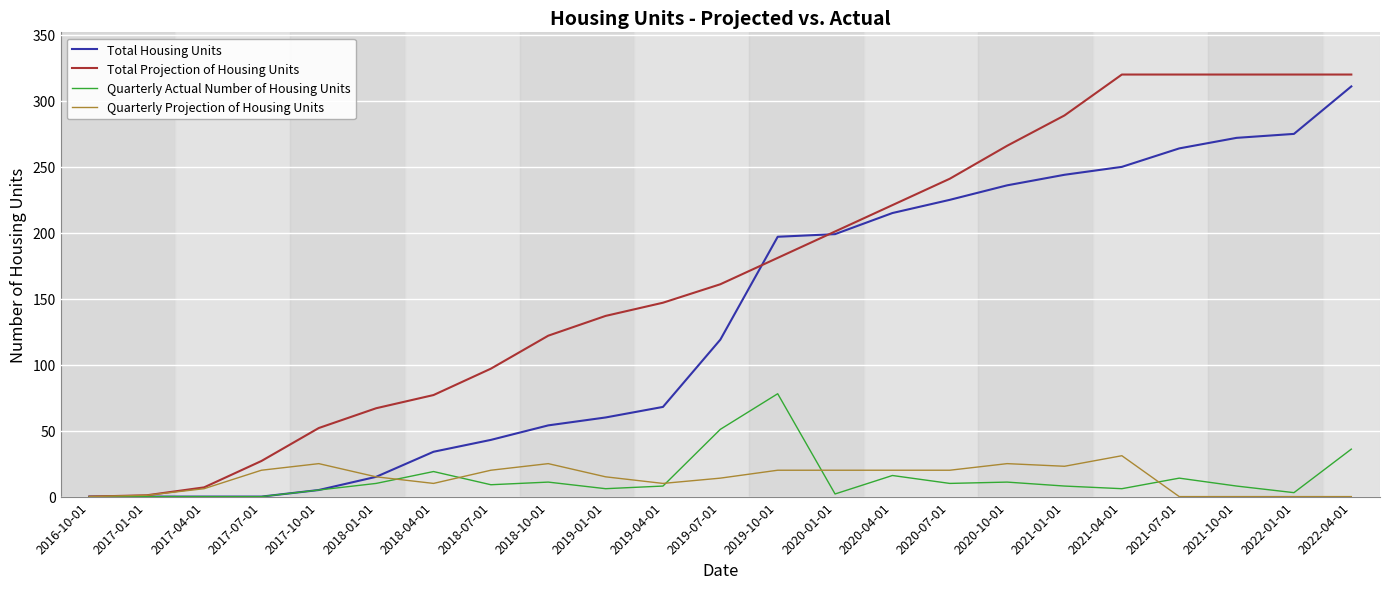

At which category is the sum across all series the highest?

2022-04-01